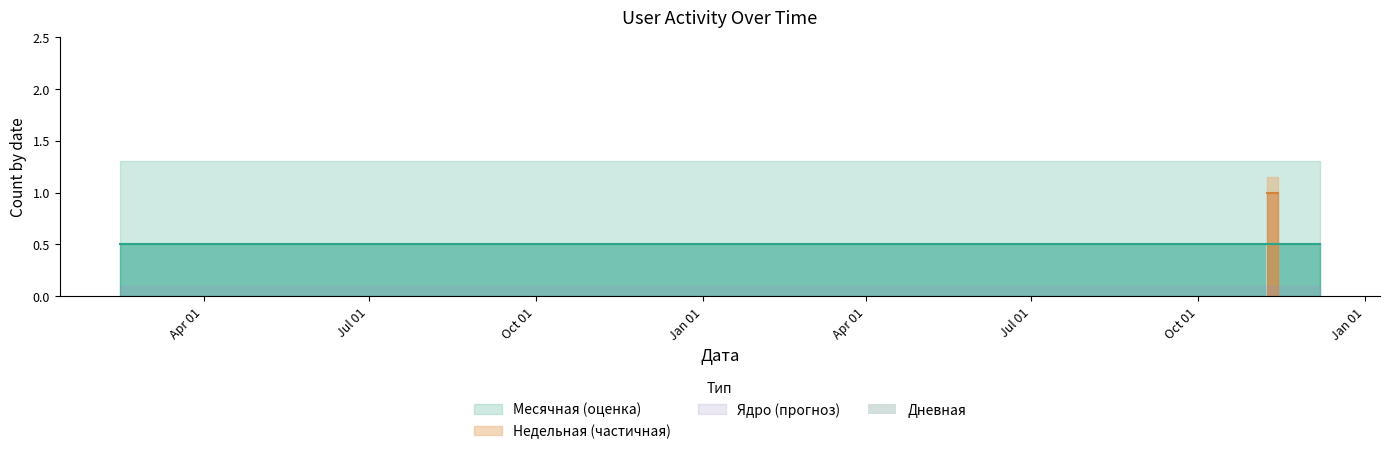

How many series are shown in this chart?

1